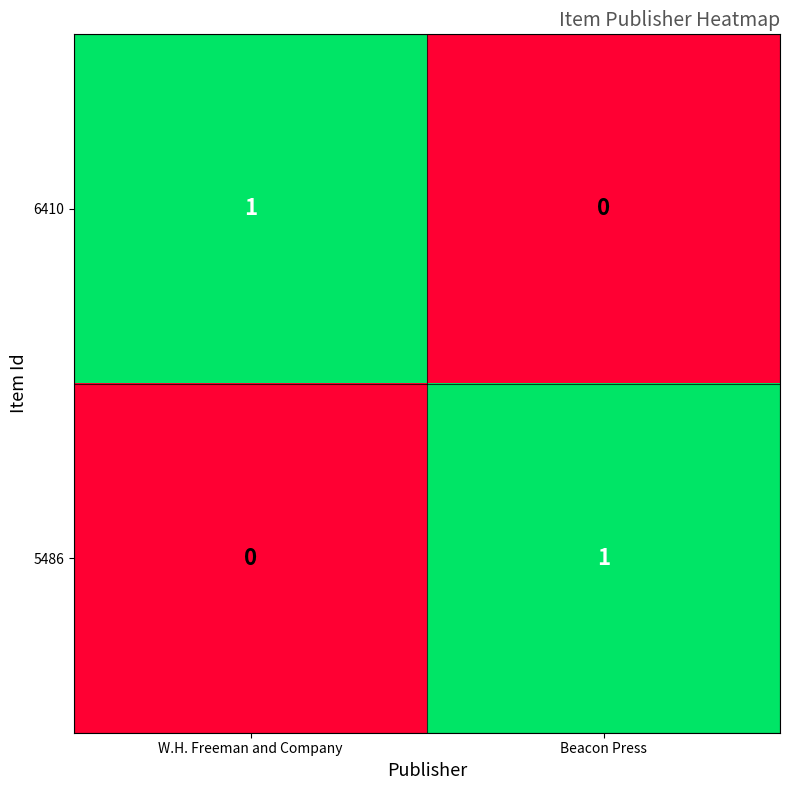

At which label does 6410 reach its peak?

W.H. Freeman and Company